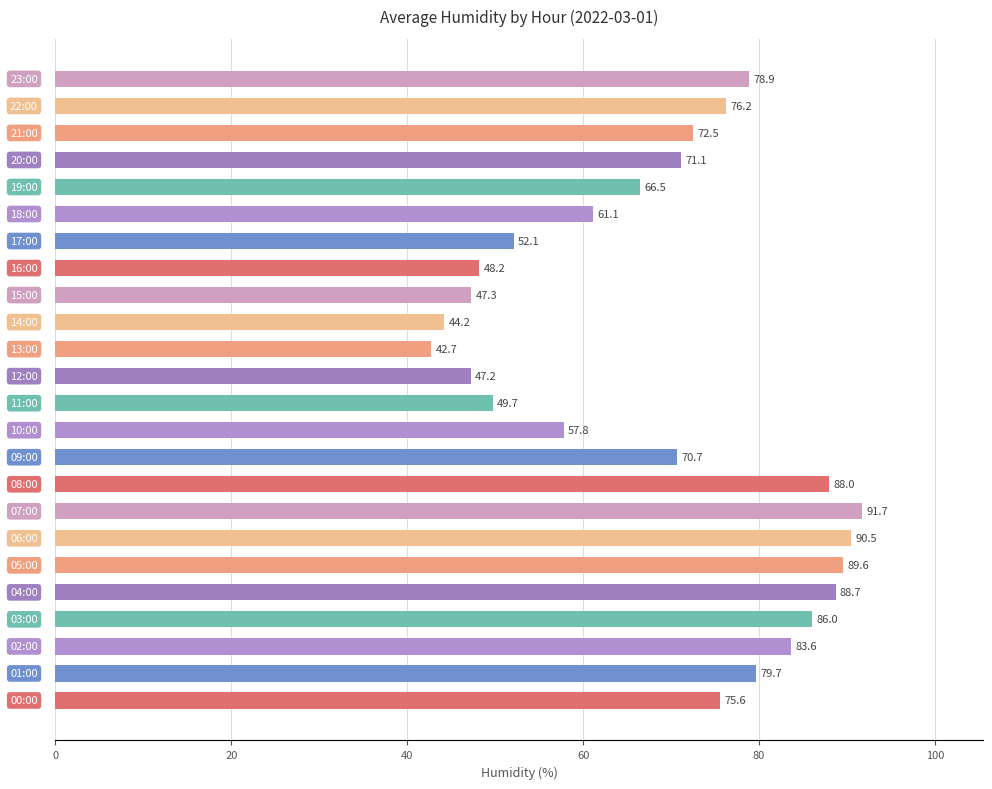

What is the difference between the maximum and minimum values?

49.0